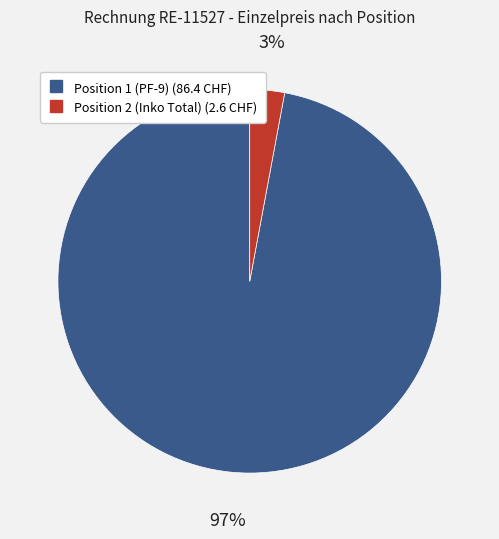

What is the smallest slice in the pie chart?

Position 2 (Inko Total)